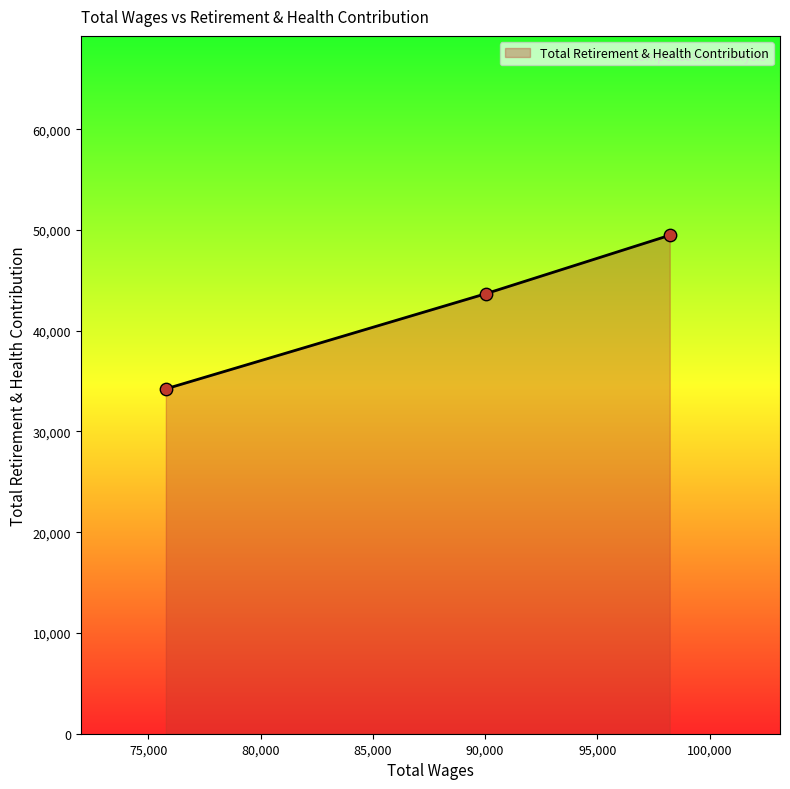

What is the sum of all values?

127372